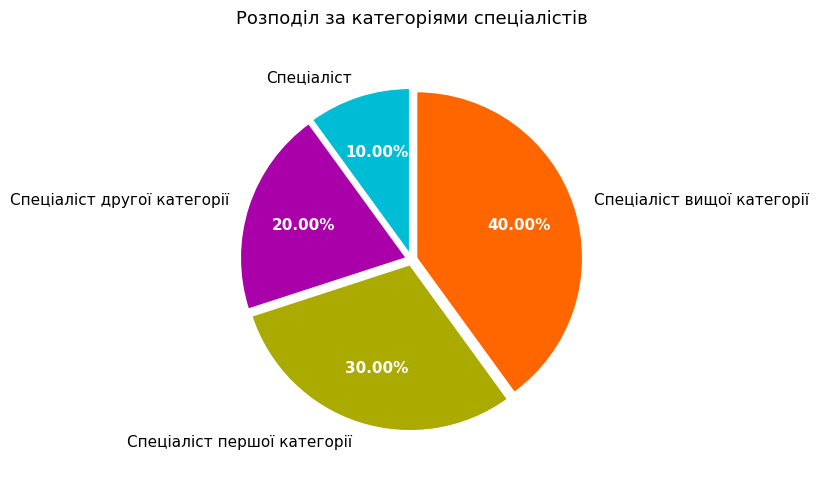

Approximately how many times larger is the value at Спеціаліст другої категорії compared to Спеціаліст першої категорії?

0.7